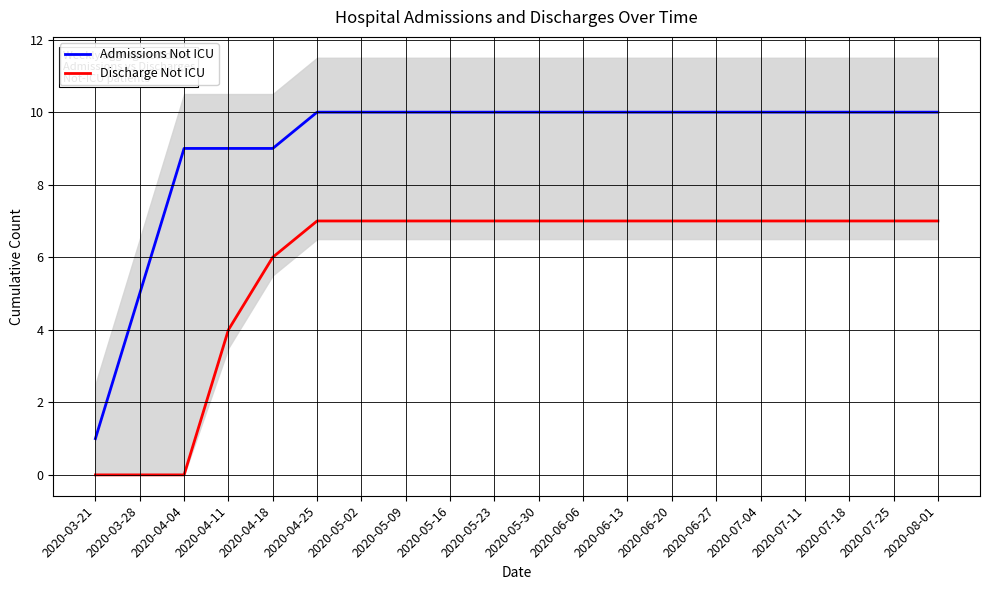

Which has a higher value, 2020-05-09 or 2020-05-23?

2020-05-09